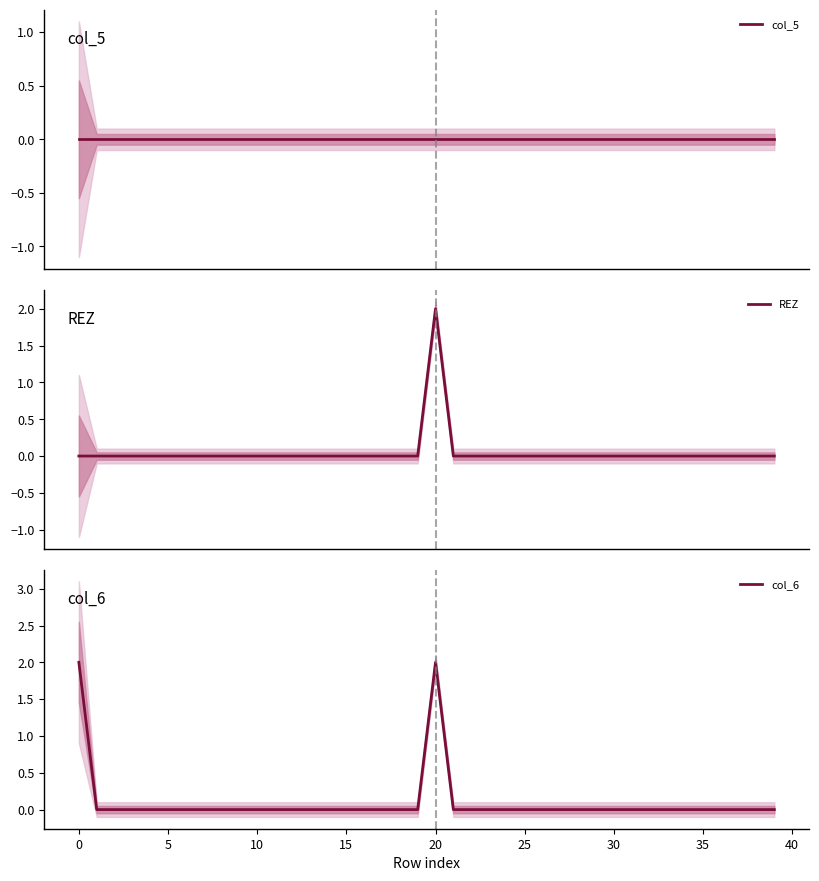

How many categories are shown in the chart?

40